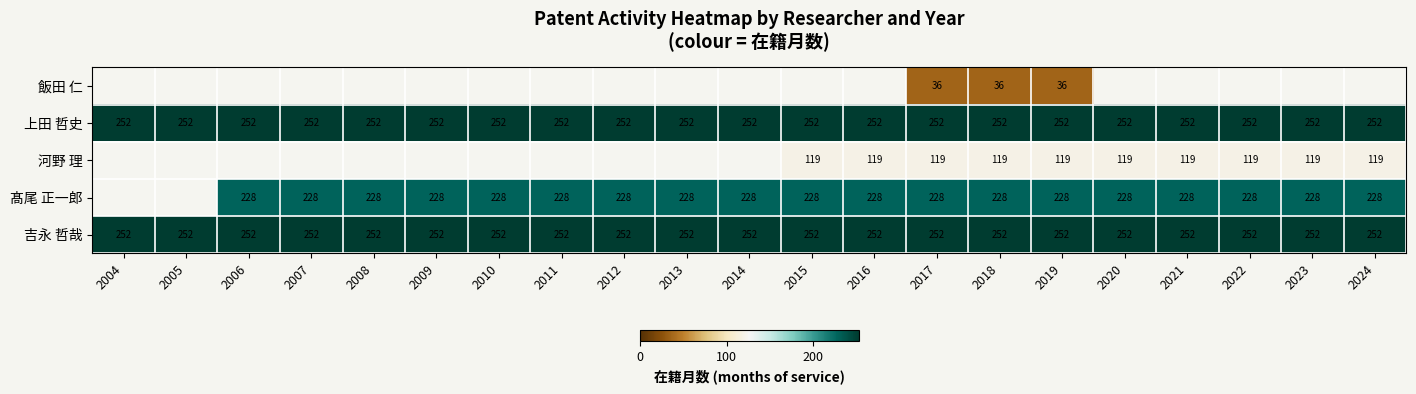

Count the number of categories in the chart.

21